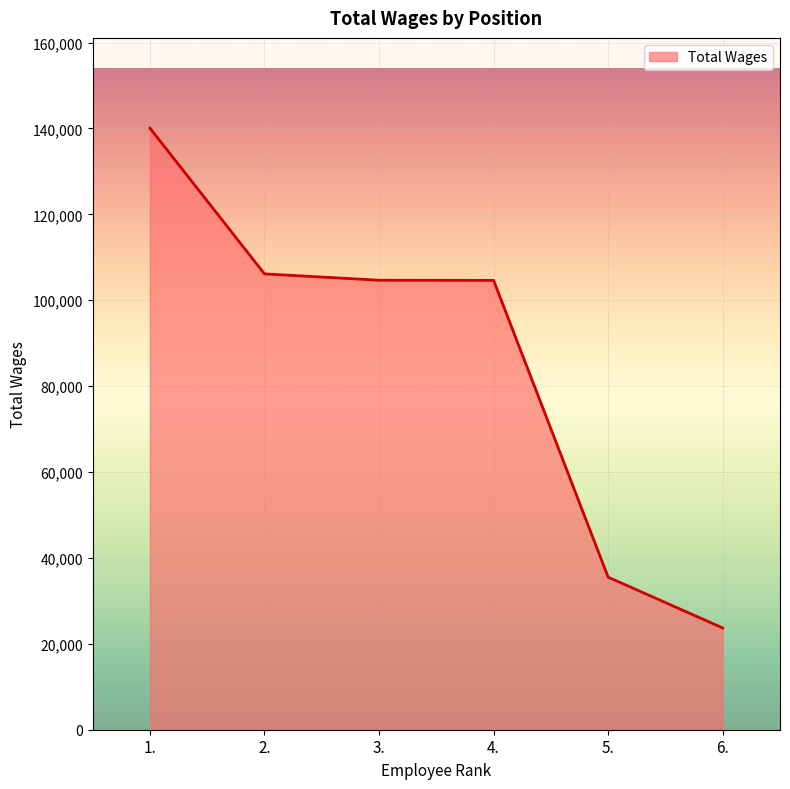

What is the maximum value shown in the chart?

140079